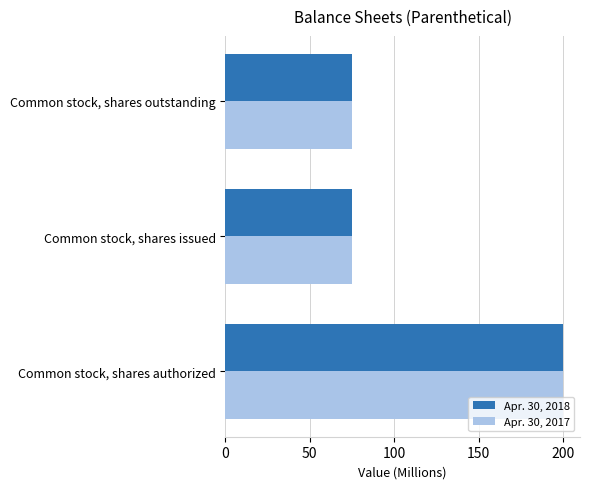

At which category is the sum across all series the highest?

Common stock, shares authorized